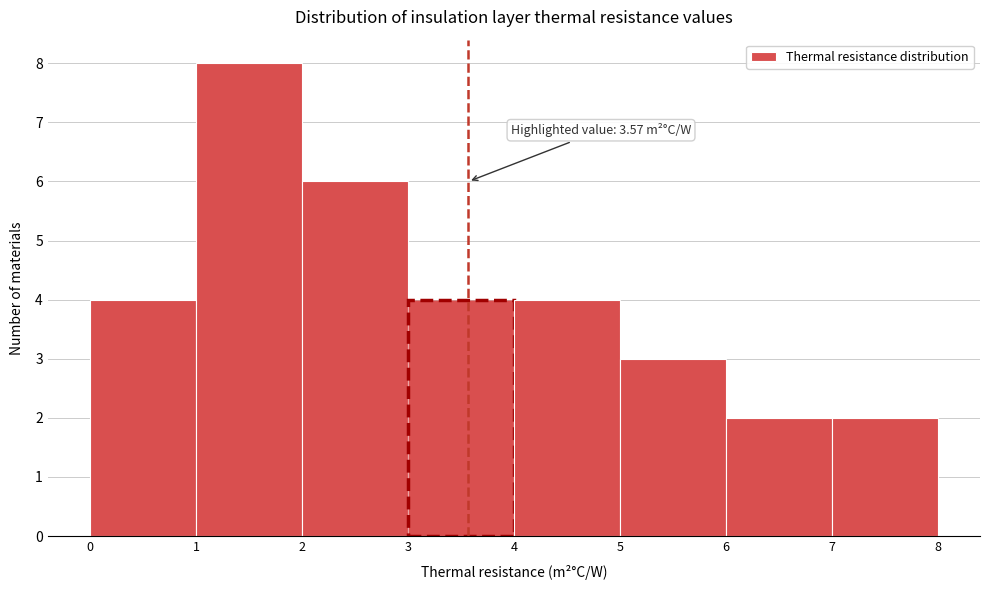

Which range on the x-axis has the tallest bar?

1 to 2